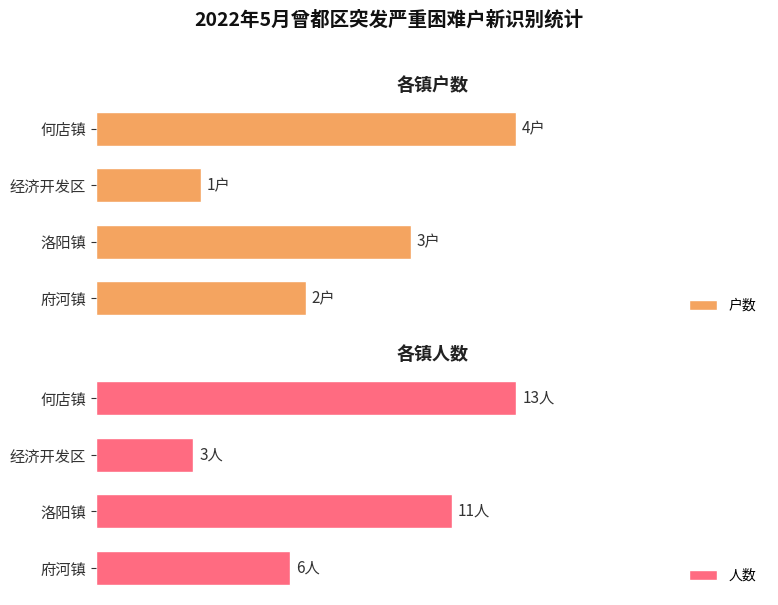

Reading left to right, extract all data points from this chart.

户数: 2	3	1	4
人数: 6	11	3	13